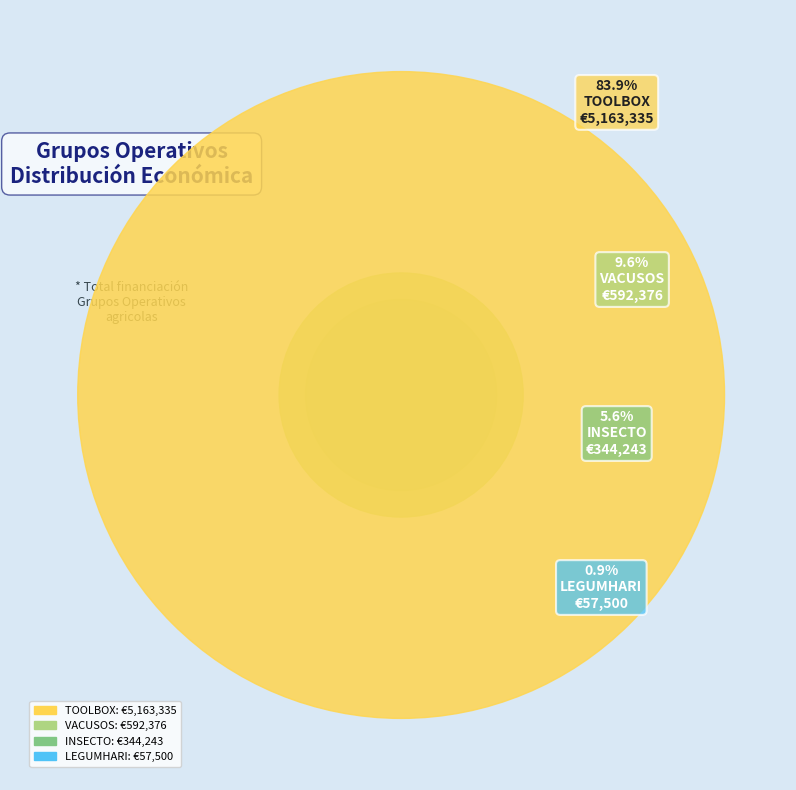

Combined, do VACUSOS and LEGUMHARI account for over 50%?

No